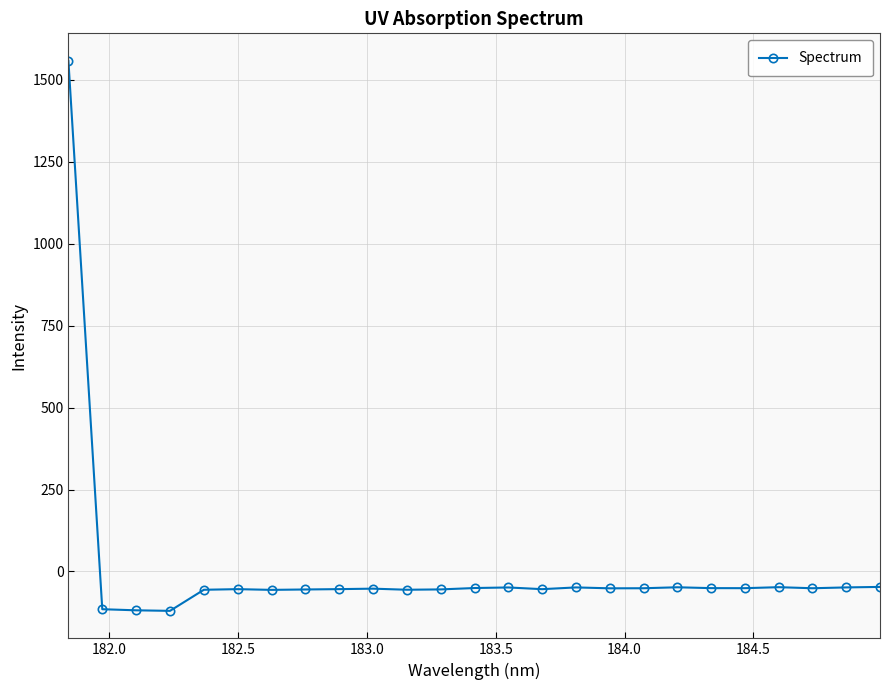

What is the greatest value displayed?

1558.0